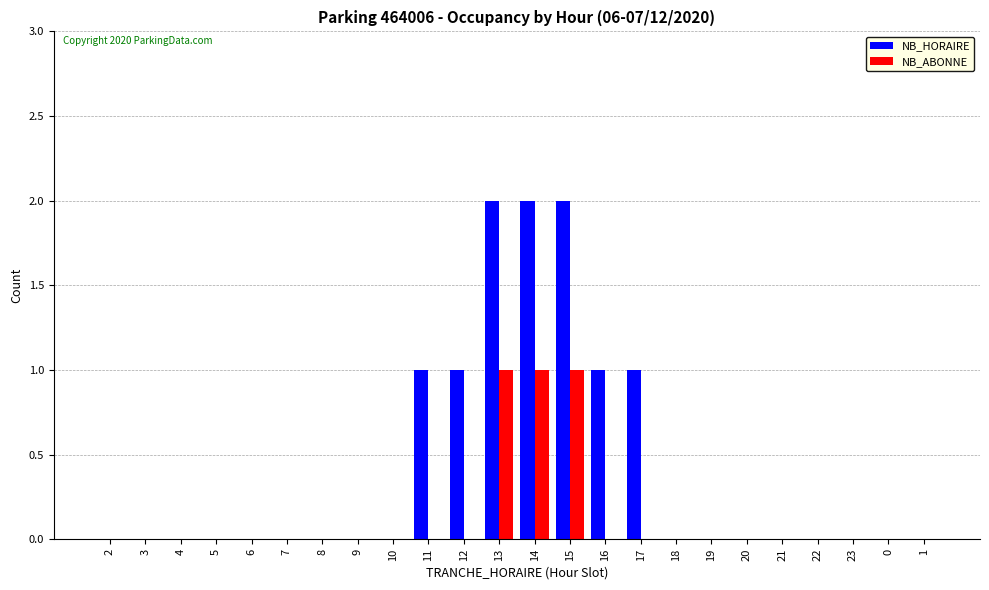

Reading left to right, list all the values displayed in this chart.

NB_HORAIRE: 2=0	3=0	4=0	5=0	6=0	7=0	8=0	9=0	10=0	11=1	12=1	13=2	14=2	15=2	16=1	17=1	18=0	19=0	20=0	21=0	22=0	23=0	0=0	1=0
NB_ABONNE: 2=0	3=0	4=0	5=0	6=0	7=0	8=0	9=0	10=0	11=0	12=0	13=1	14=1	15=1	16=0	17=0	18=0	19=0	20=0	21=0	22=0	23=0	0=0	1=0